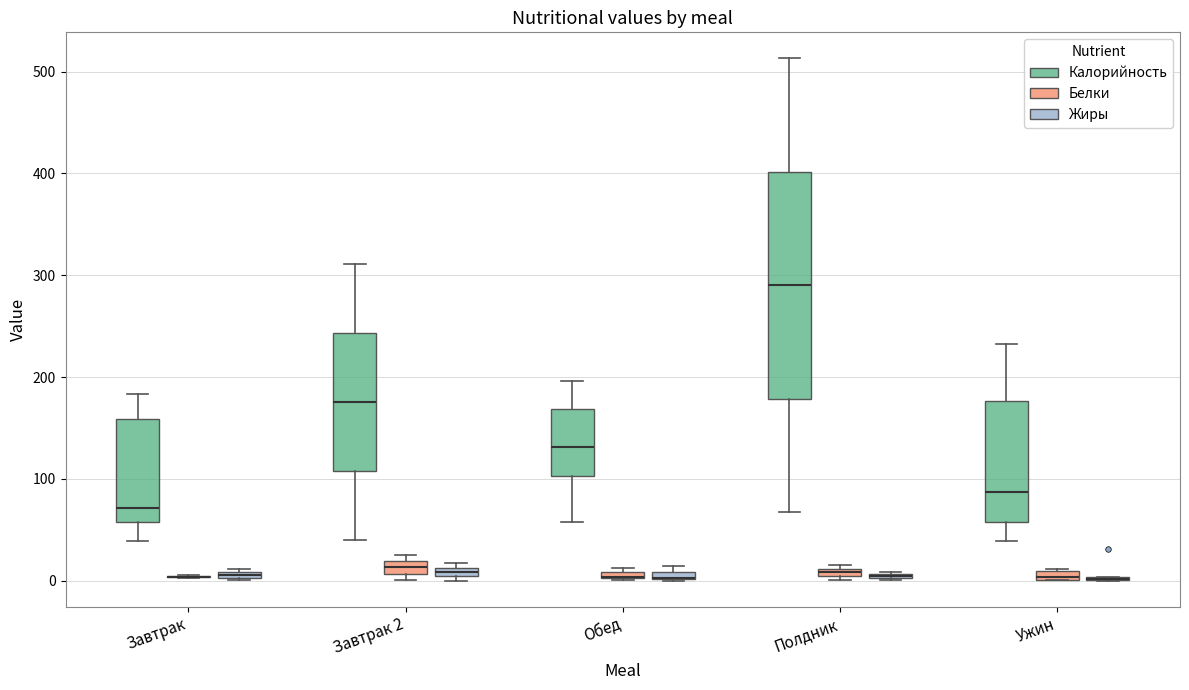

Which box is the tallest, from its lower edge to its upper edge?

Полдник (Калорийность)